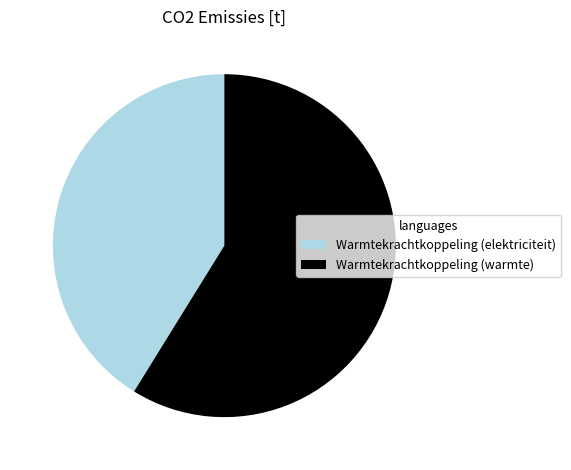

Do Warmtekrachtkoppeling (warmte) and Warmtekrachtkoppeling (elektriciteit) together represent more than half of the pie?

Yes